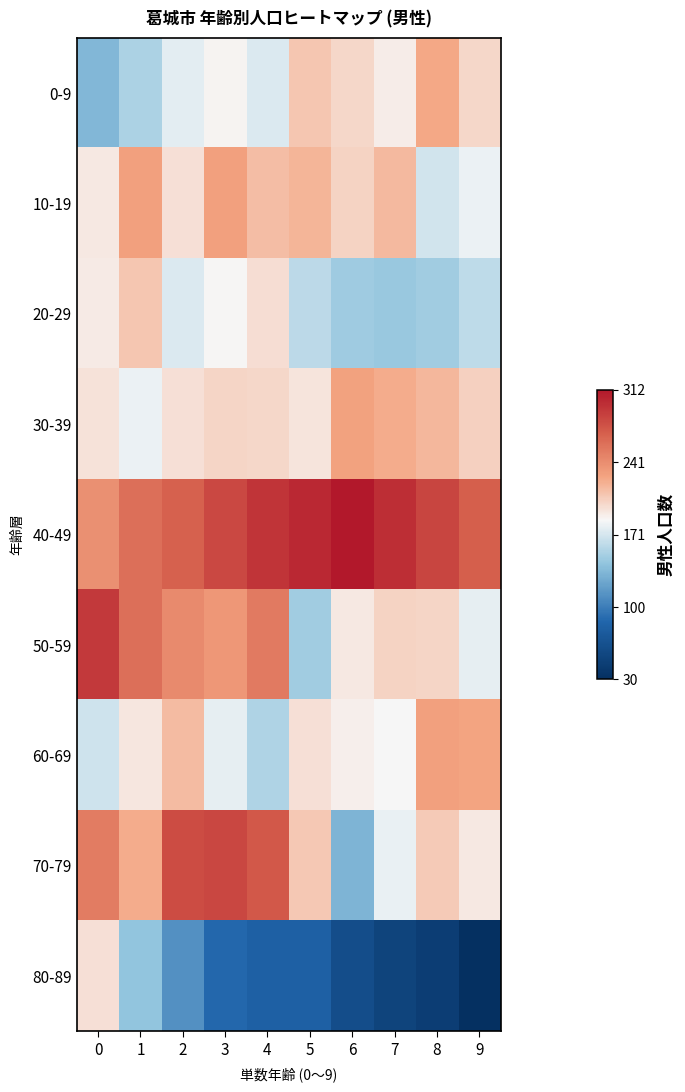

Rank the series by their maximum value, from lowest to highest.

80-89, 20-29, 0-9, 30-39, 10-19, 60-69, 70-79, 50-59, 40-49